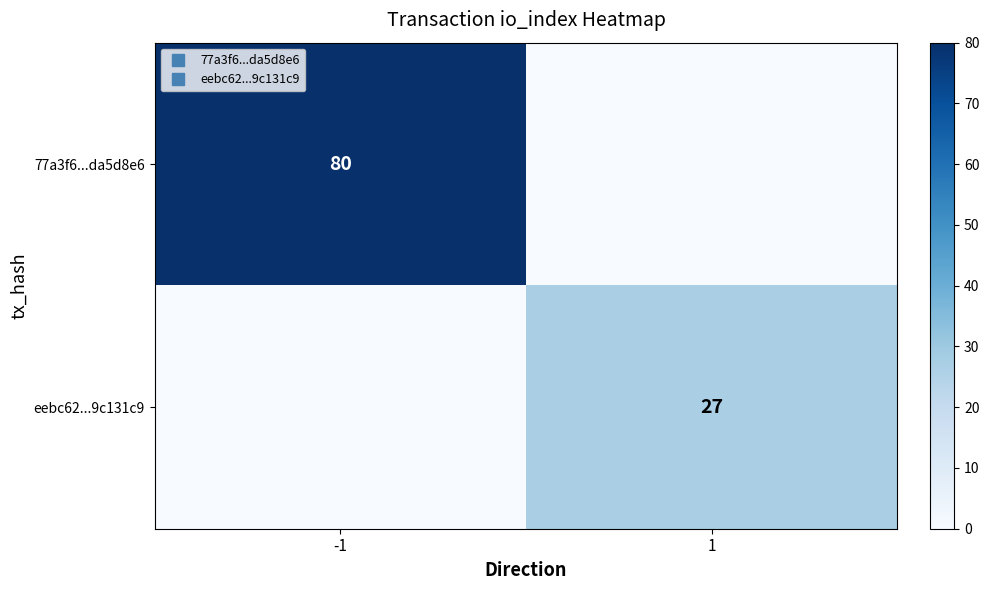

List the labels in order of eebc62...9c131c9 value, largest first.

1, -1